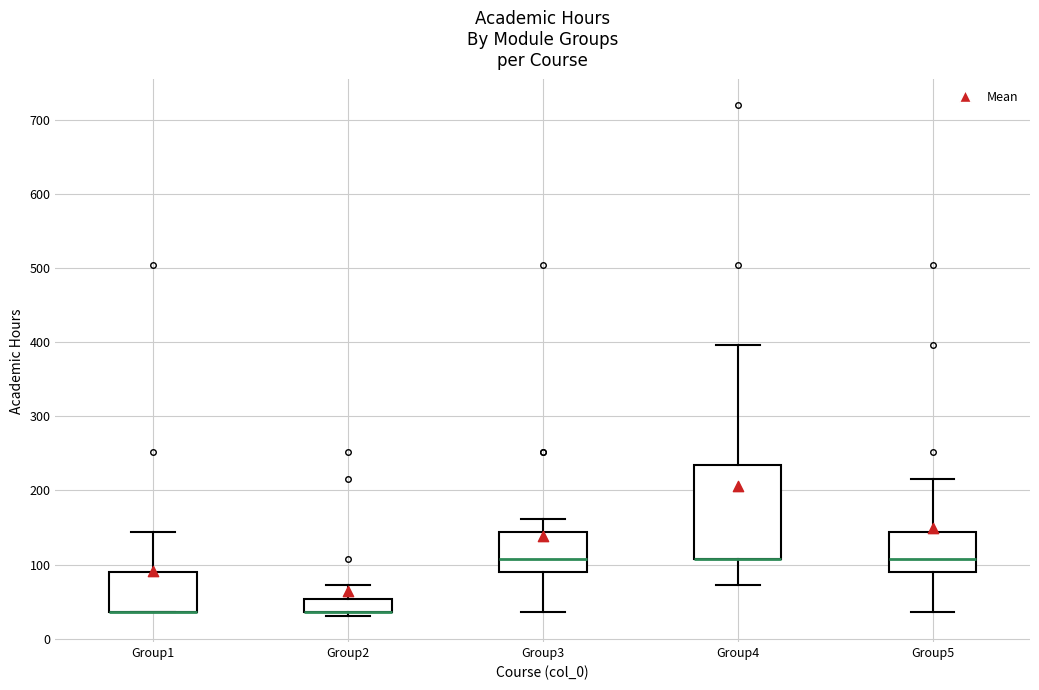

Where does the upper whisker of the box for Group4 end on the y-axis? The values are not printed on the chart, so give them approximately, as read against the axis.

400